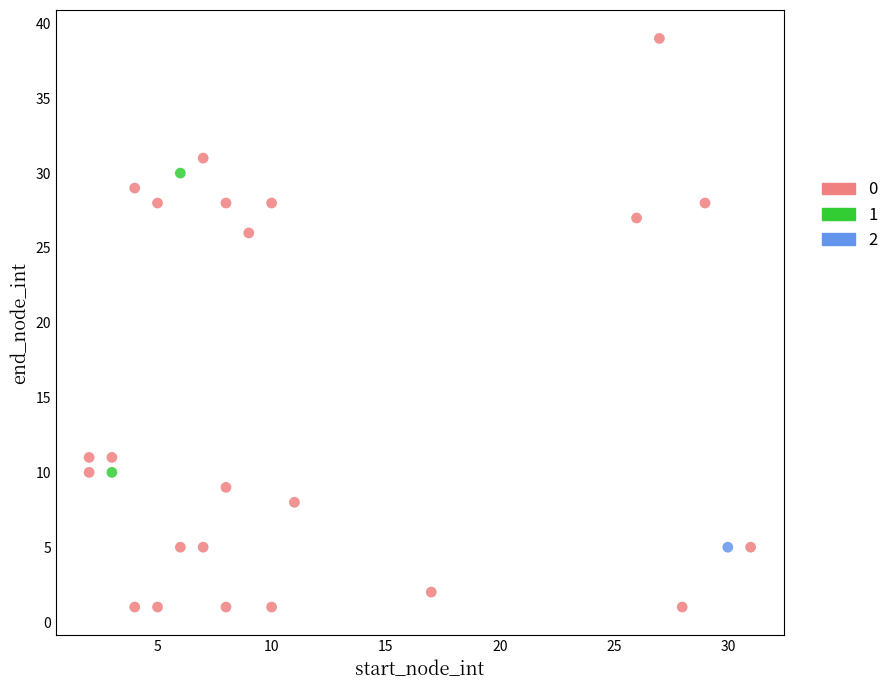

Which series contains the lowest Y value?

0